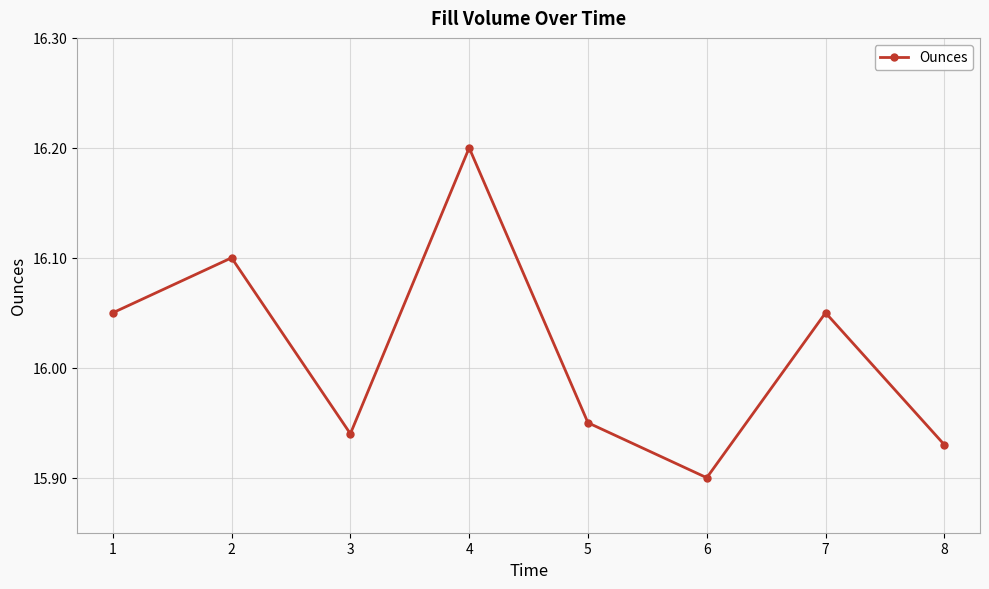

Between 3 and 6, which is larger?

3